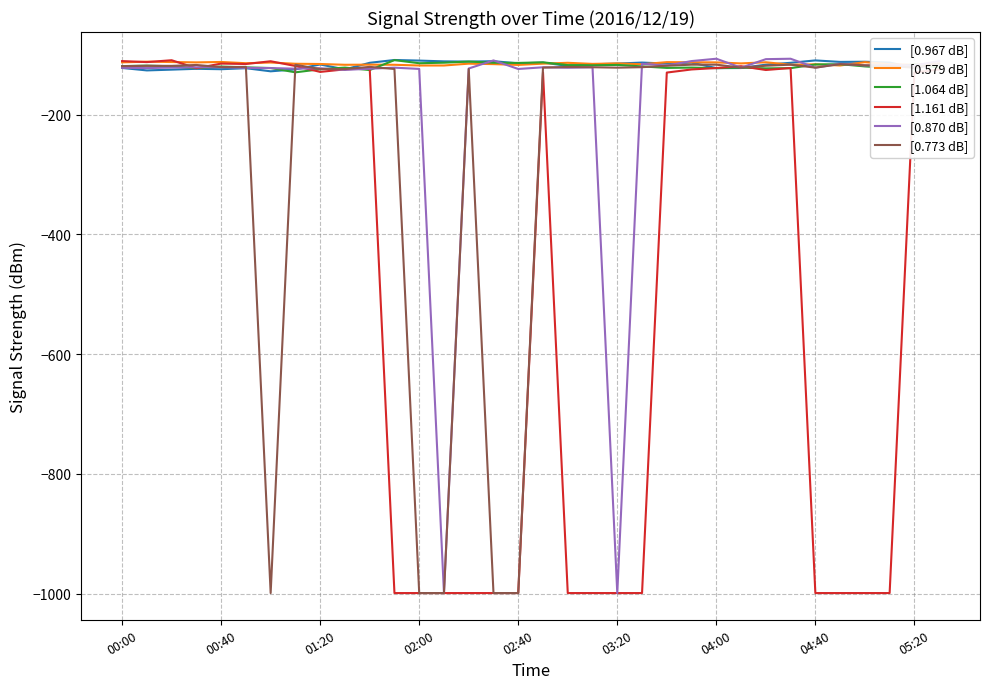

What is the sum of all [0.579 dB] values?

-3898.9